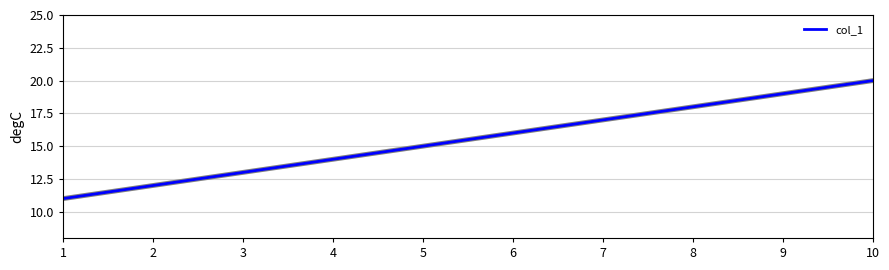

Between 9 and 4, which is larger?

9